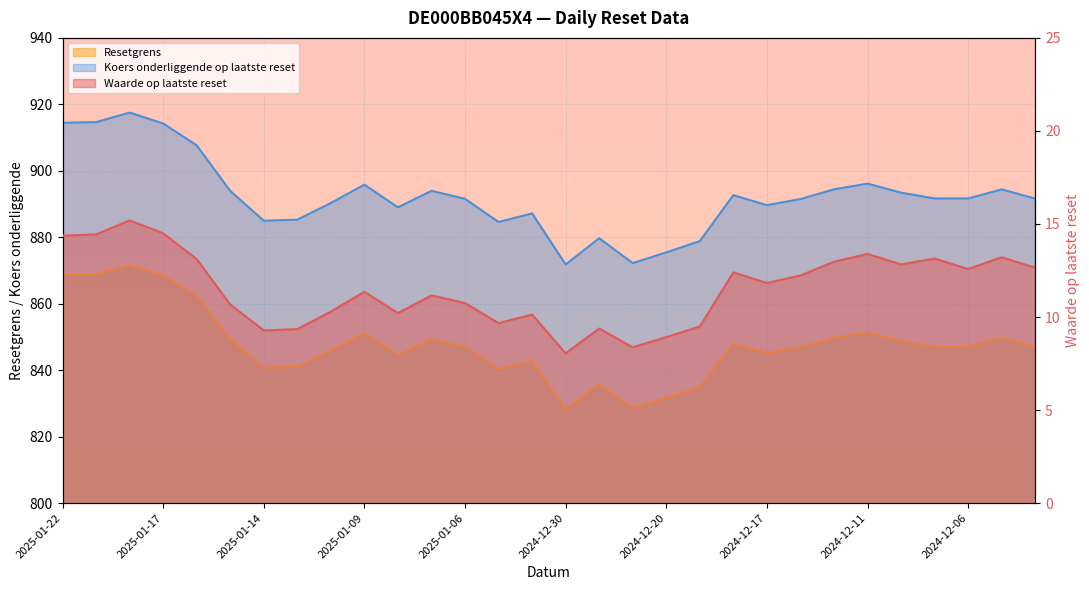

What is the sum of all Koers onderliggende op laatste reset values?

26770.2